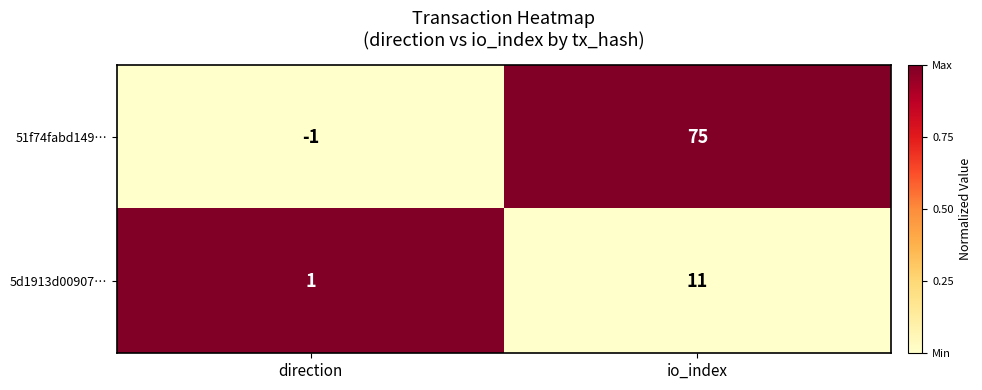

Between direction and io_index, which series saw the biggest shift?

51f74fabd149…